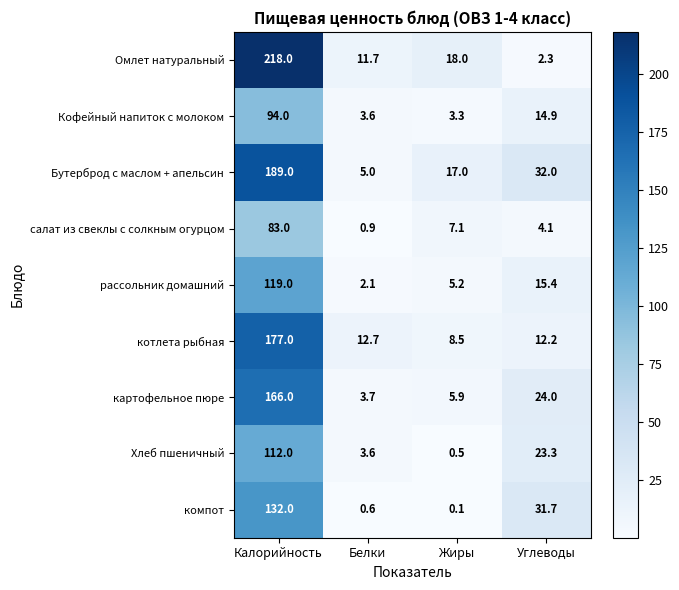

Which series has the widest spread of values?

Омлет натуральный